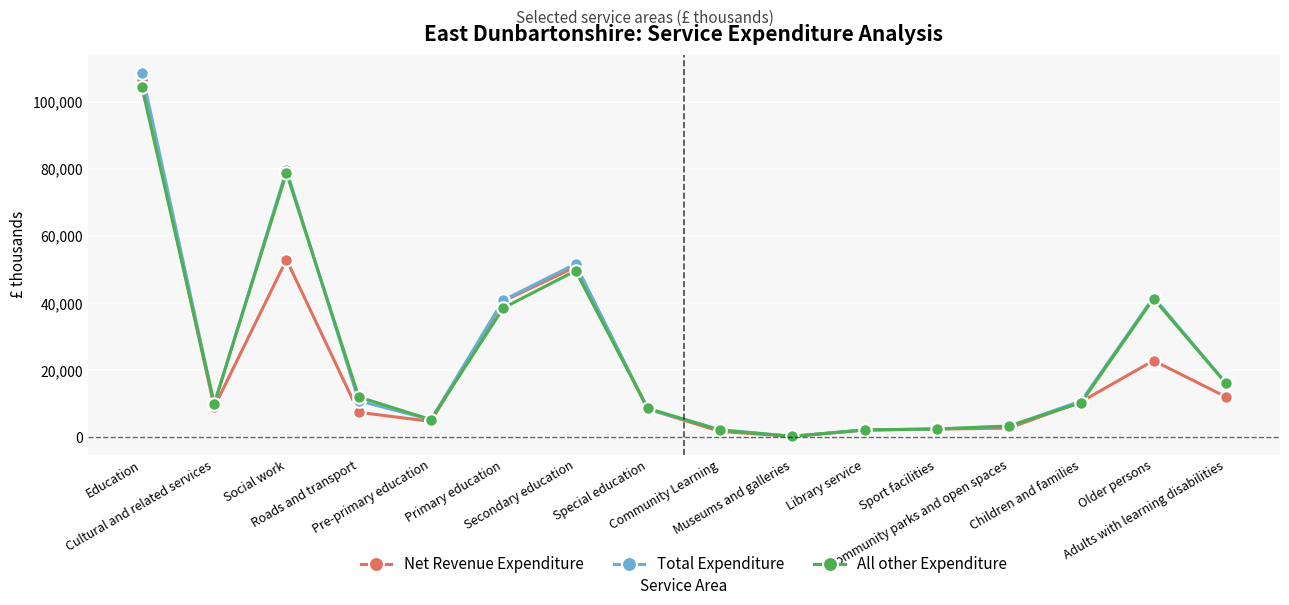

The value of All other Expenditure at Older persons is 41414. True or false?

True